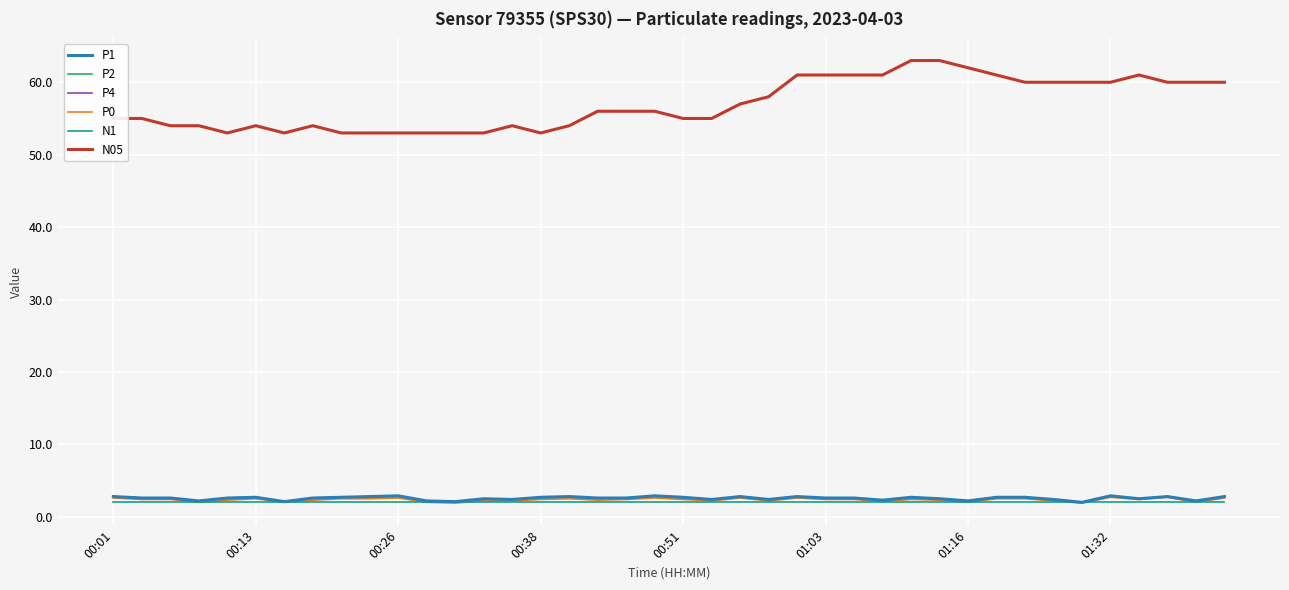

Which series has the widest spread of values?

N05